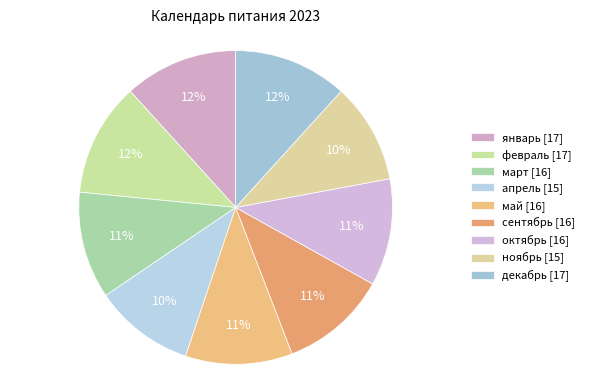

Which category has the smallest portion of the pie?

апрель